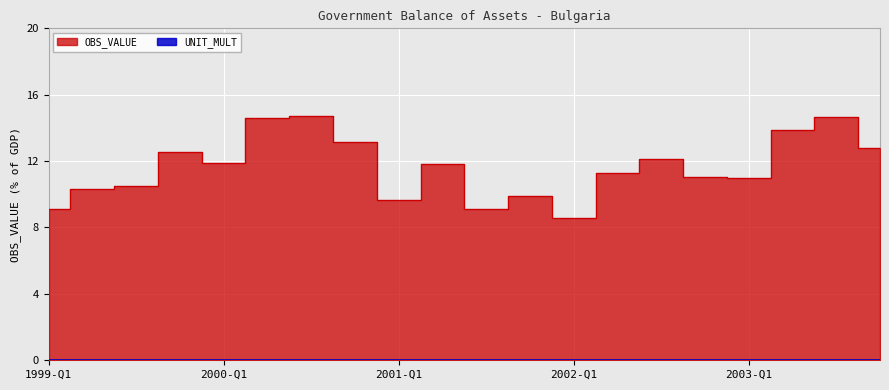

Is it true that the value at 2000-Q3 is 14.7?

True